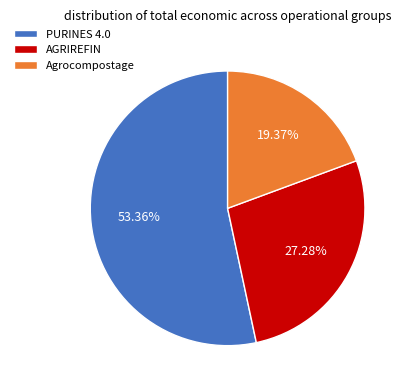

Is it true that AGRIREFIN is 13% of the pie?

False